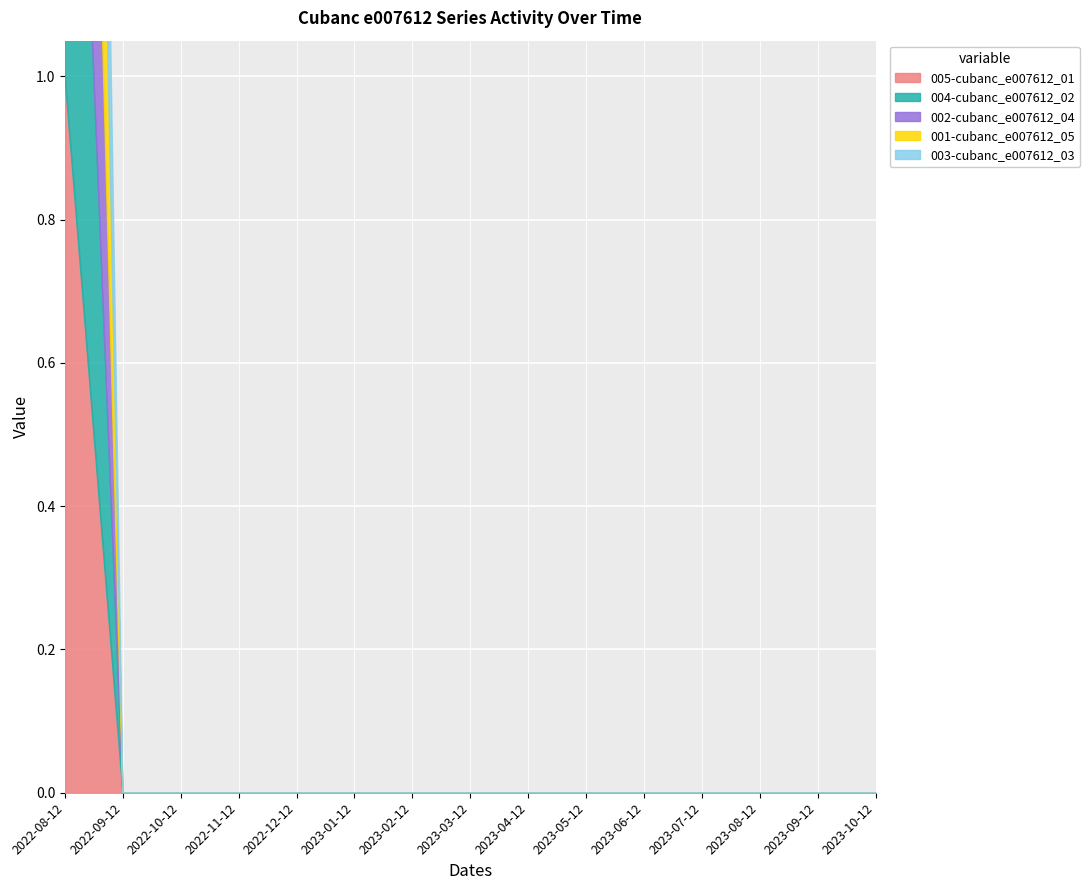

True or false: 003-cubanc_e007612_03 and 004-cubanc_e007612_02 cross at least once.

False